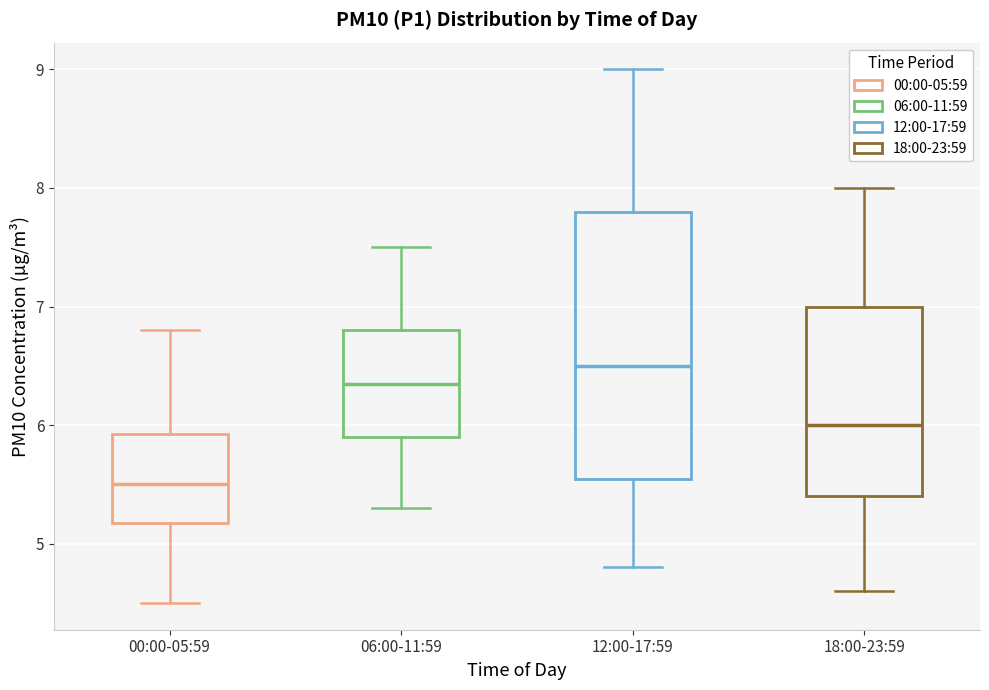

Where is the upper edge of the box for 06:00-11:59 on the y-axis? The values are not printed on the chart, so give them approximately, as read against the axis.

6.8